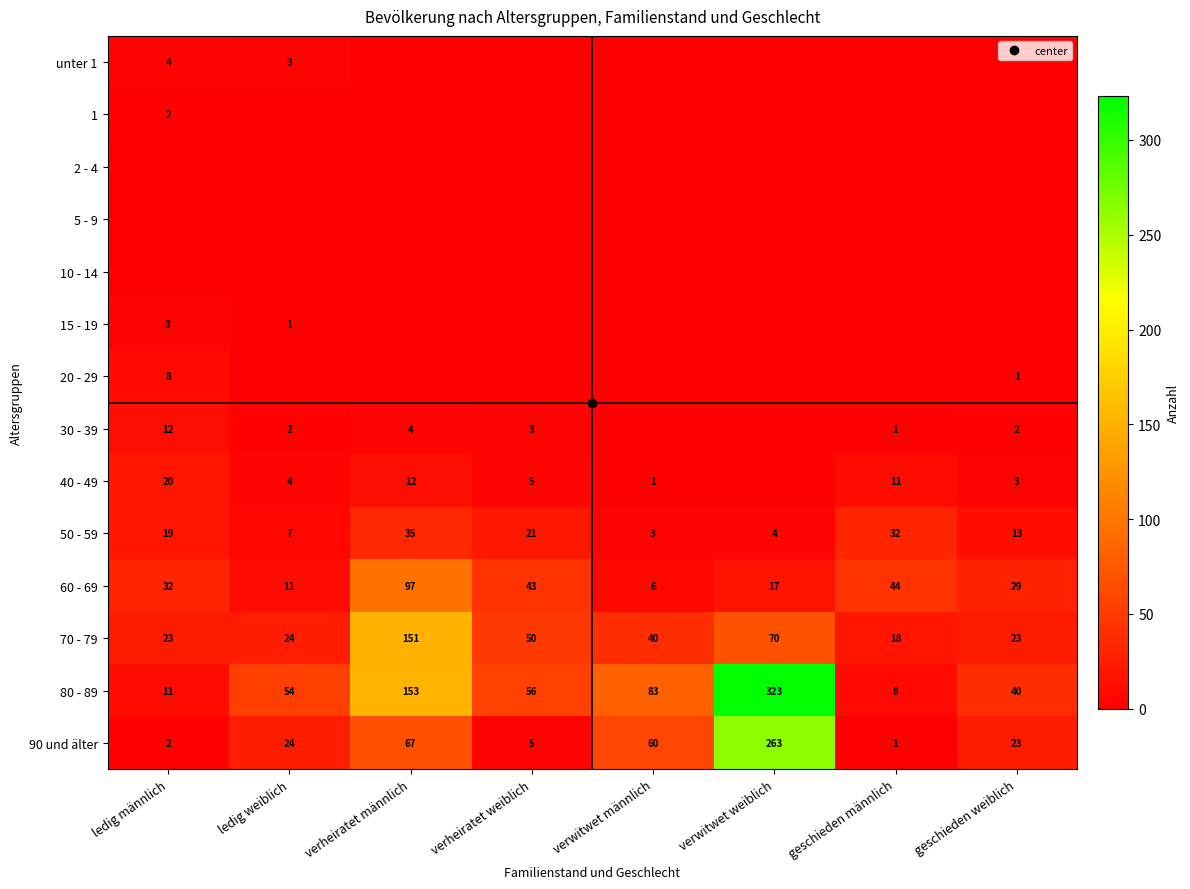

At which category is the sum across all series the highest?

verwitwet weiblich